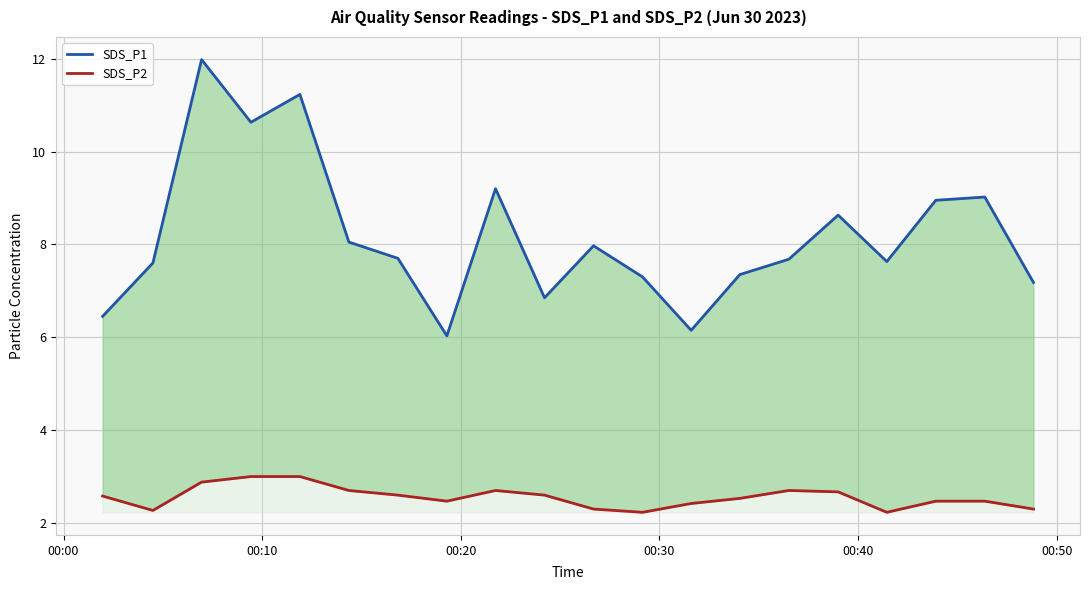

At how many categories does at least one series exceed 11?

2